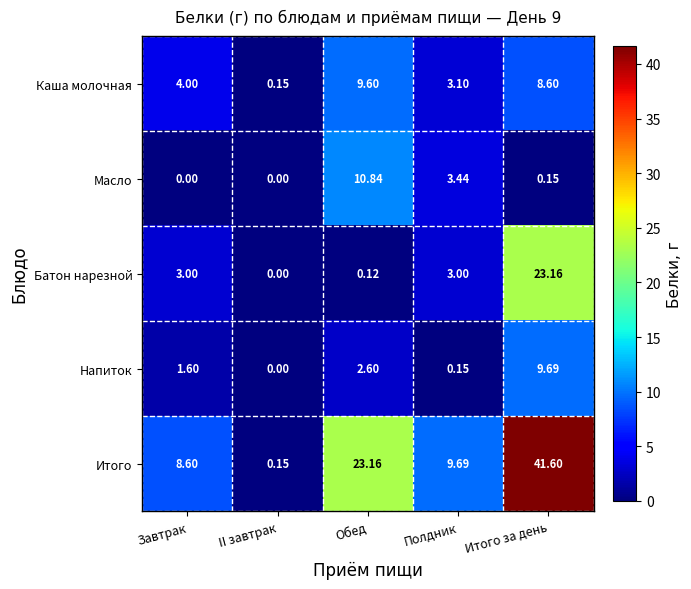

Rank the series at Итого за день from highest to lowest value.

Итого, Батон нарезной, Напиток, Каша молочная, Масло